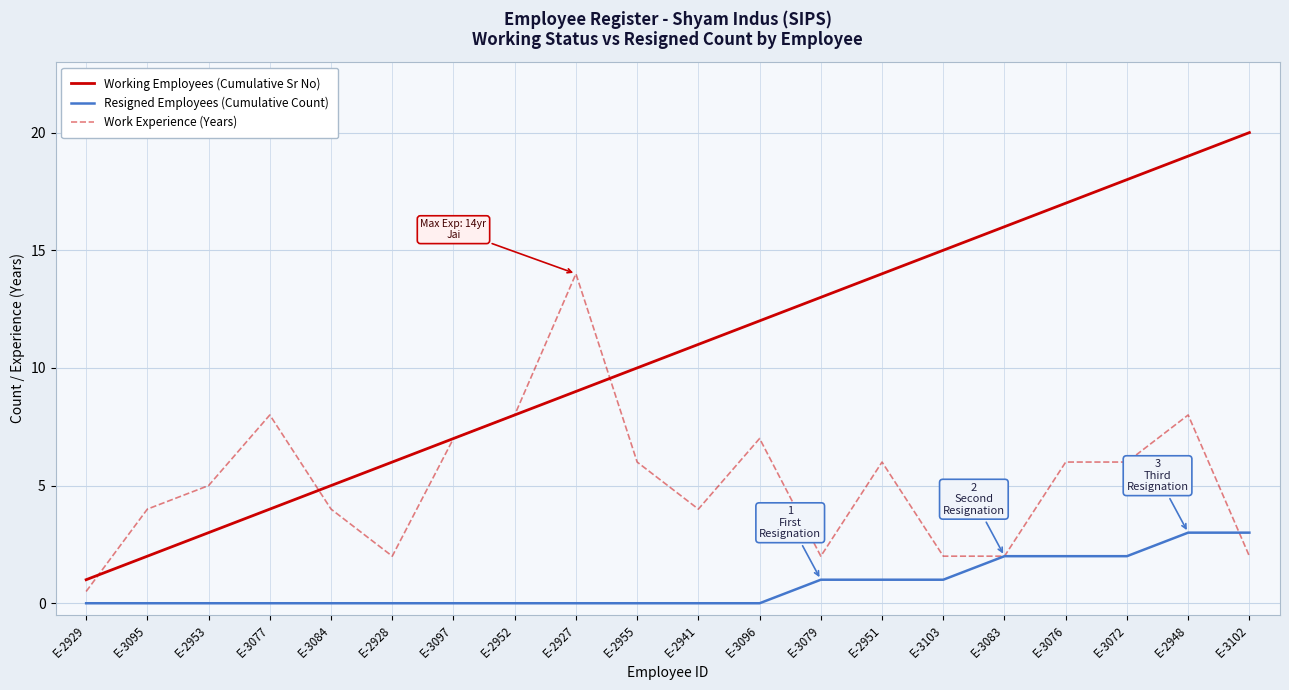

Reading right to left, what are all the values shown in this chart?

Working Employees (Cumulative Sr No): E-3102=20.0	E-2948=19.0	E-3072=18.0	E-3076=17.0	E-3083=16.0	E-3103=15.0	E-2951=14.0	E-3079=13.0	E-3096=12.0	E-2941=11.0	E-2955=10.0	E-2927=9.0	E-2952=8.0	E-3097=7.0	E-2928=6.0	E-3084=5.0	E-3077=4.0	E-2953=3.0	E-3095=2.0	E-2929=1.0
Resigned Employees (Cumulative Count): E-3102=3.0	E-2948=3.0	E-3072=2.0	E-3076=2.0	E-3083=2.0	E-3103=1.0	E-2951=1.0	E-3079=1.0	E-3096=0.0	E-2941=0.0	E-2955=0.0	E-2927=0.0	E-2952=0.0	E-3097=0.0	E-2928=0.0	E-3084=0.0	E-3077=0.0	E-2953=0.0	E-3095=0.0	E-2929=0.0
Work Experience (Years): E-3102=2.0	E-2948=8.0	E-3072=6.0	E-3076=6.0	E-3083=2.0	E-3103=2.0	E-2951=6.0	E-3079=2.0	E-3096=7.0	E-2941=4.0	E-2955=6.0	E-2927=14.0	E-2952=8.0	E-3097=7.0	E-2928=2.0	E-3084=4.0	E-3077=8.0	E-2953=5.0	E-3095=4.0	E-2929=0.5